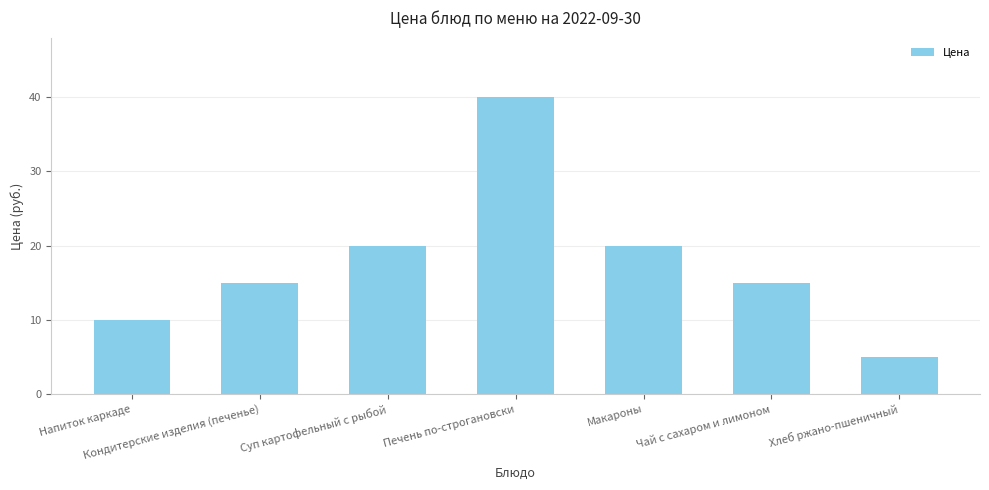

What is the average value?

18